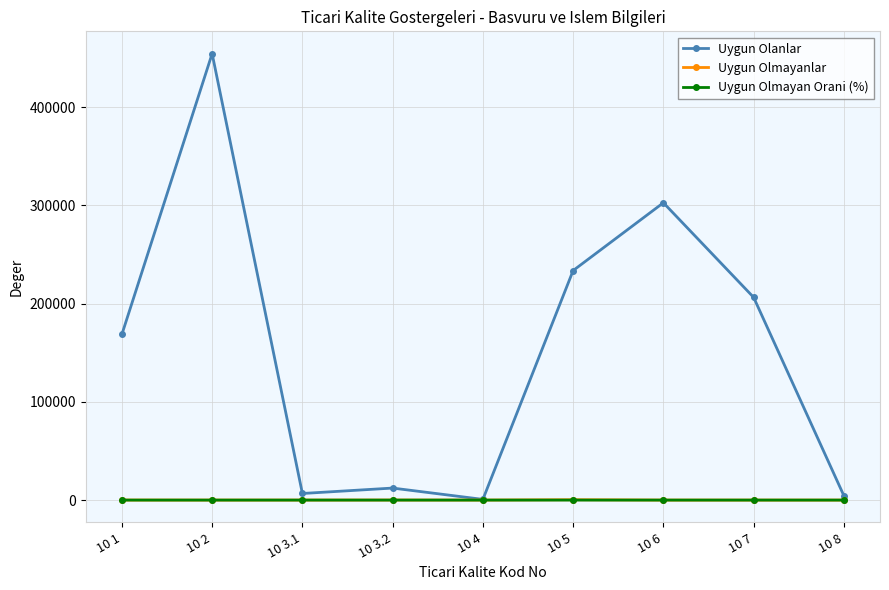

Is it true that Uygun Olmayanlar equals 35.0 at 10 1?

True